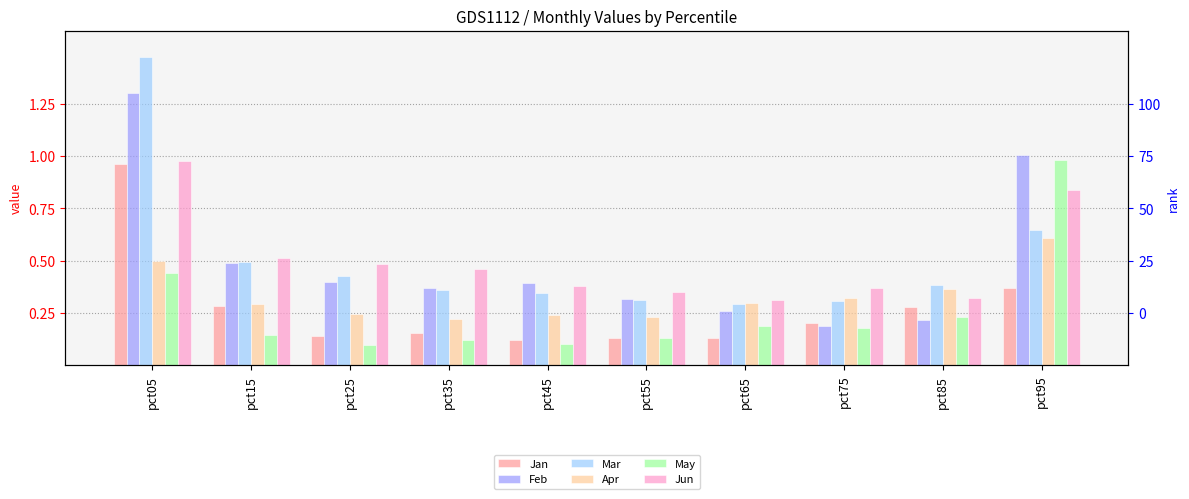

List the labels in order of Apr value, smallest first.

pct35, pct55, pct45, pct25, pct15, pct65, pct75, pct85, pct05, pct95